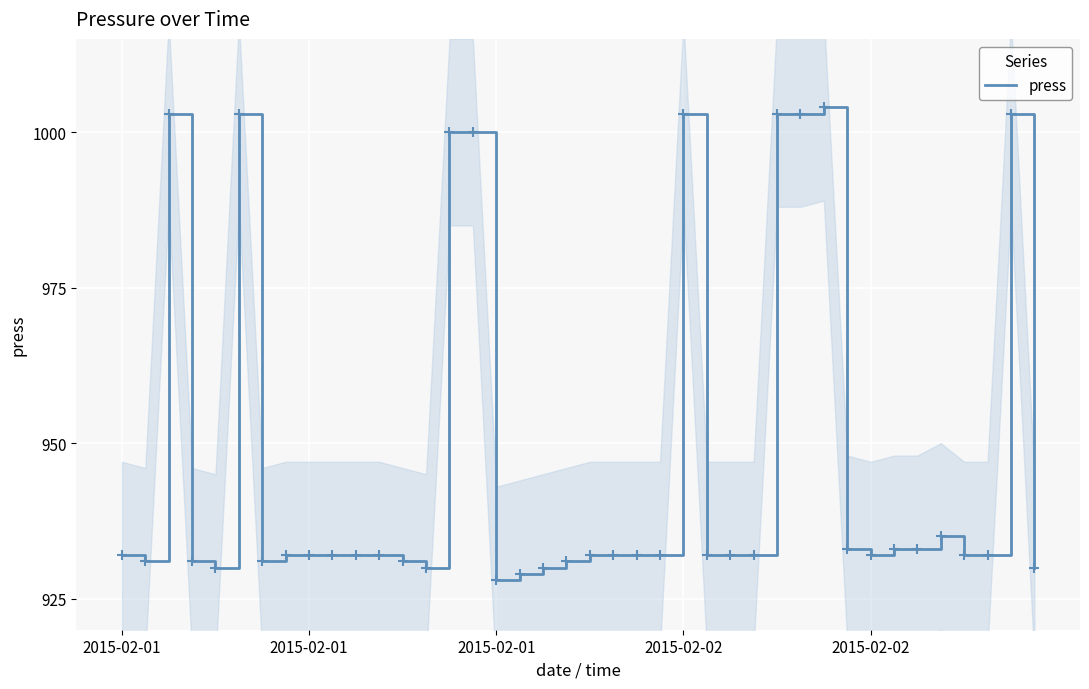

At which category does the data reach its first local valley?

2015-02-01